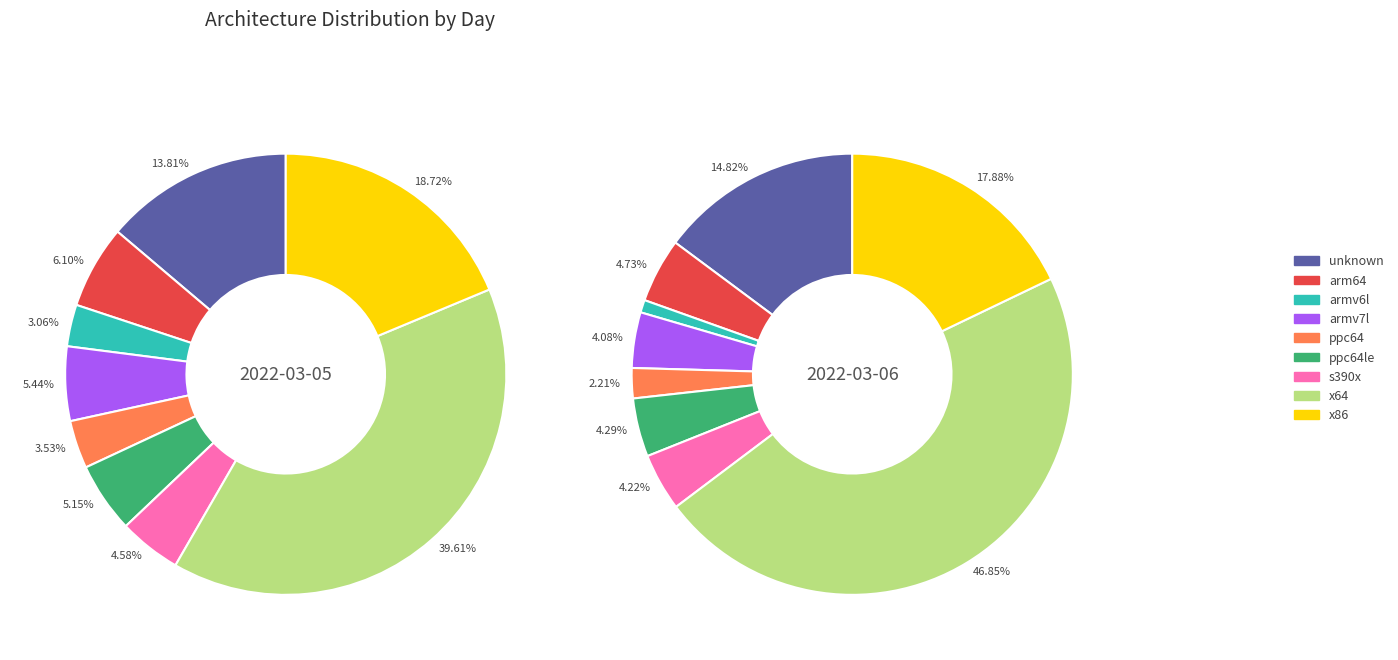

Does arm64 represent more than half of the total?

No